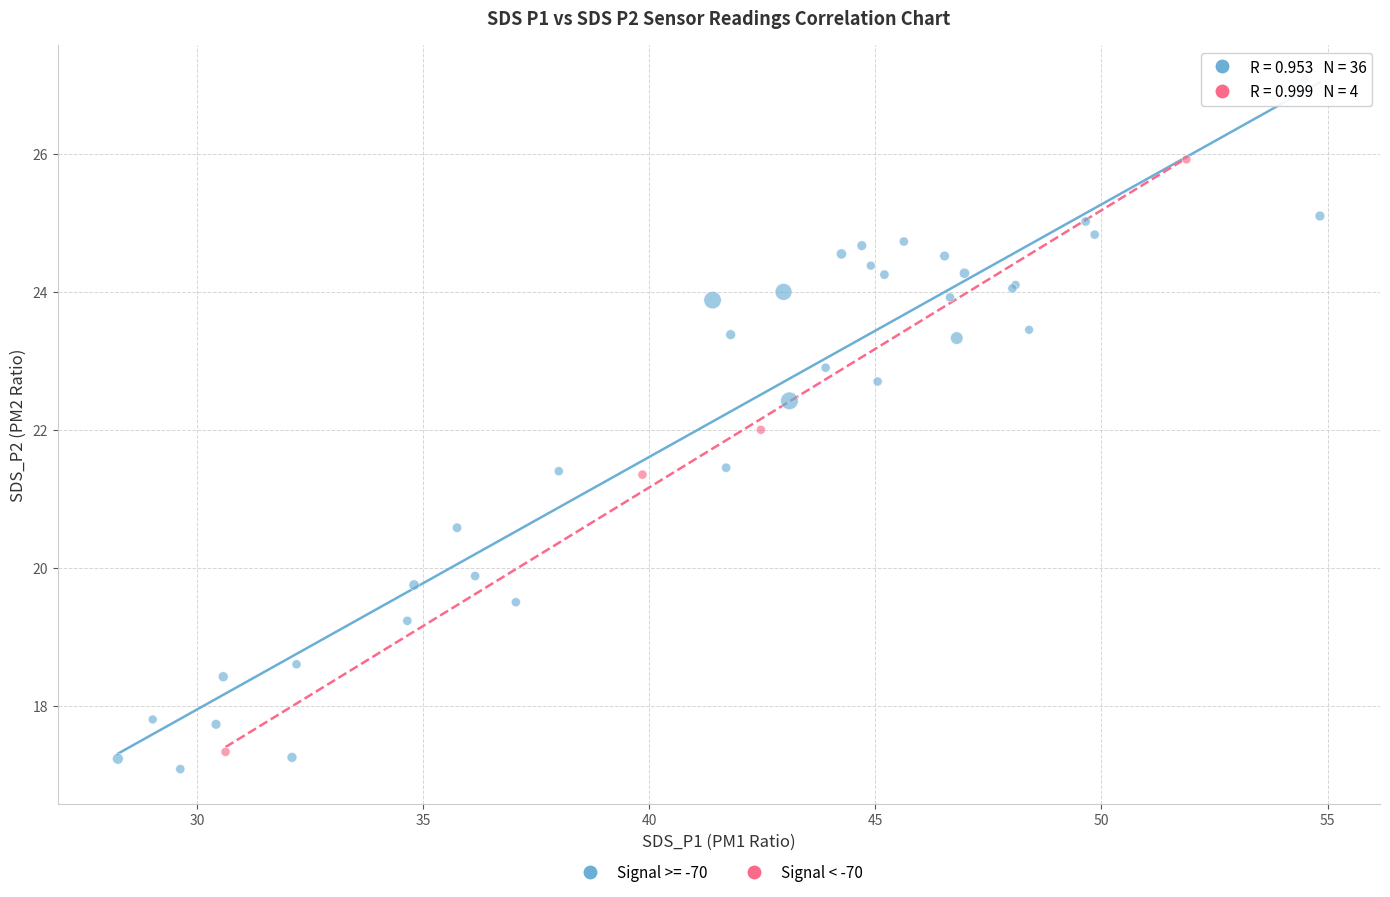

Which series has the largest Y range (max minus min)?

Signal >= -70